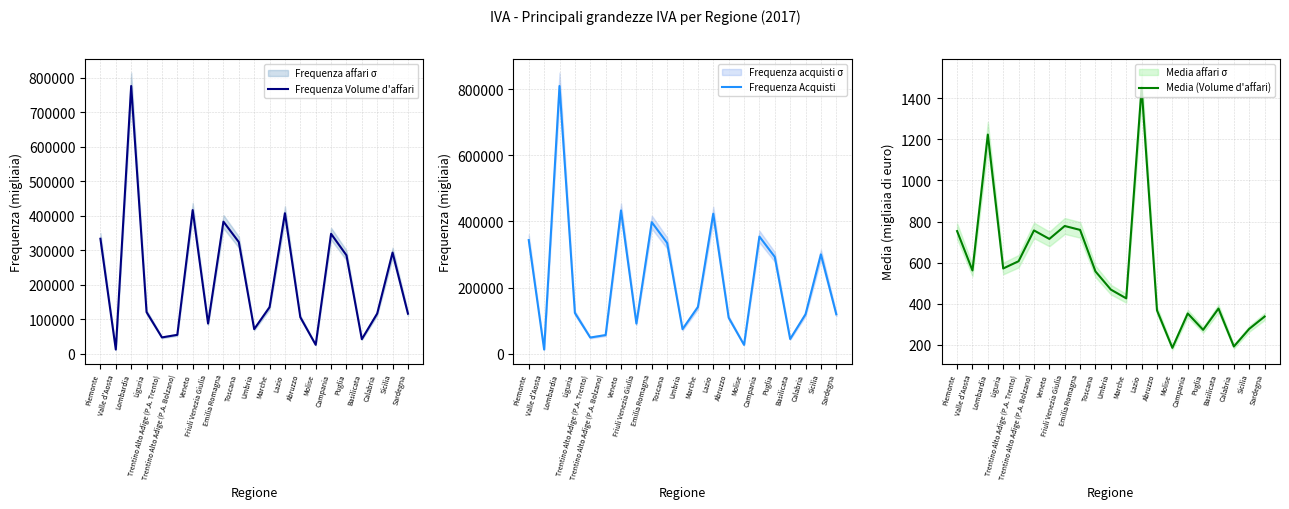

What is the average value of the Frequenza Volume d'affari series?

214049